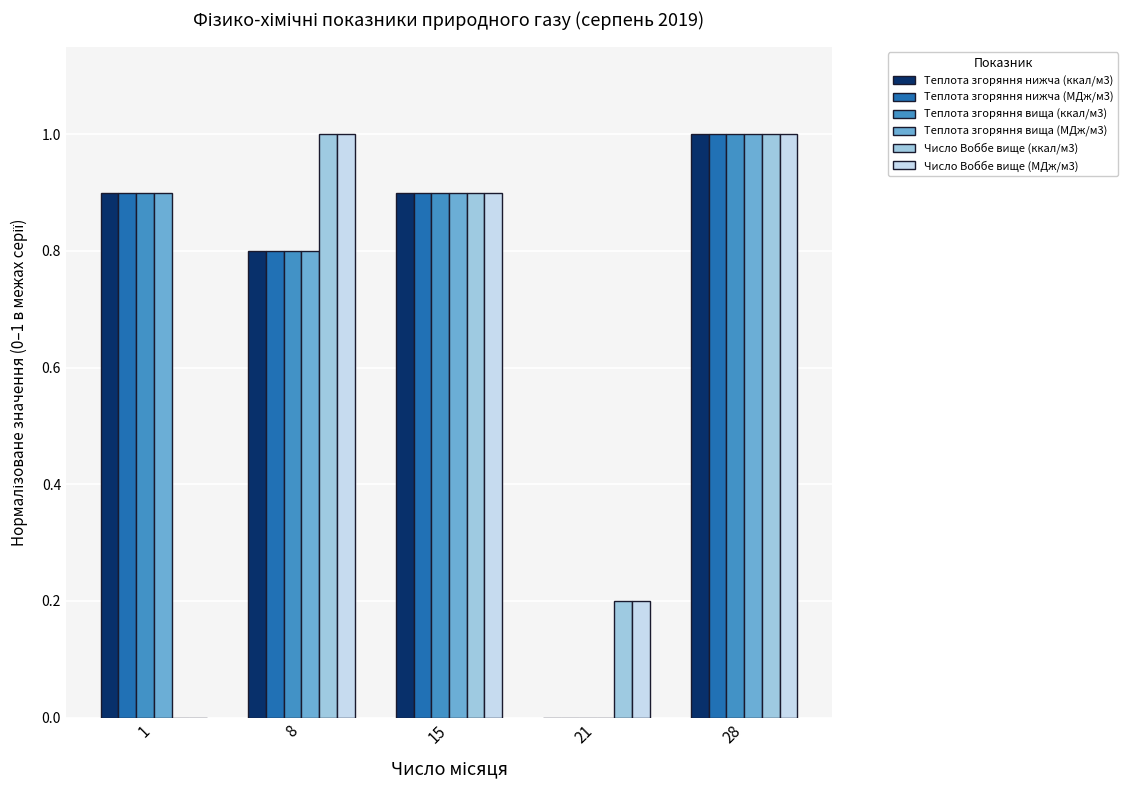

What is the greatest value displayed?

1.0